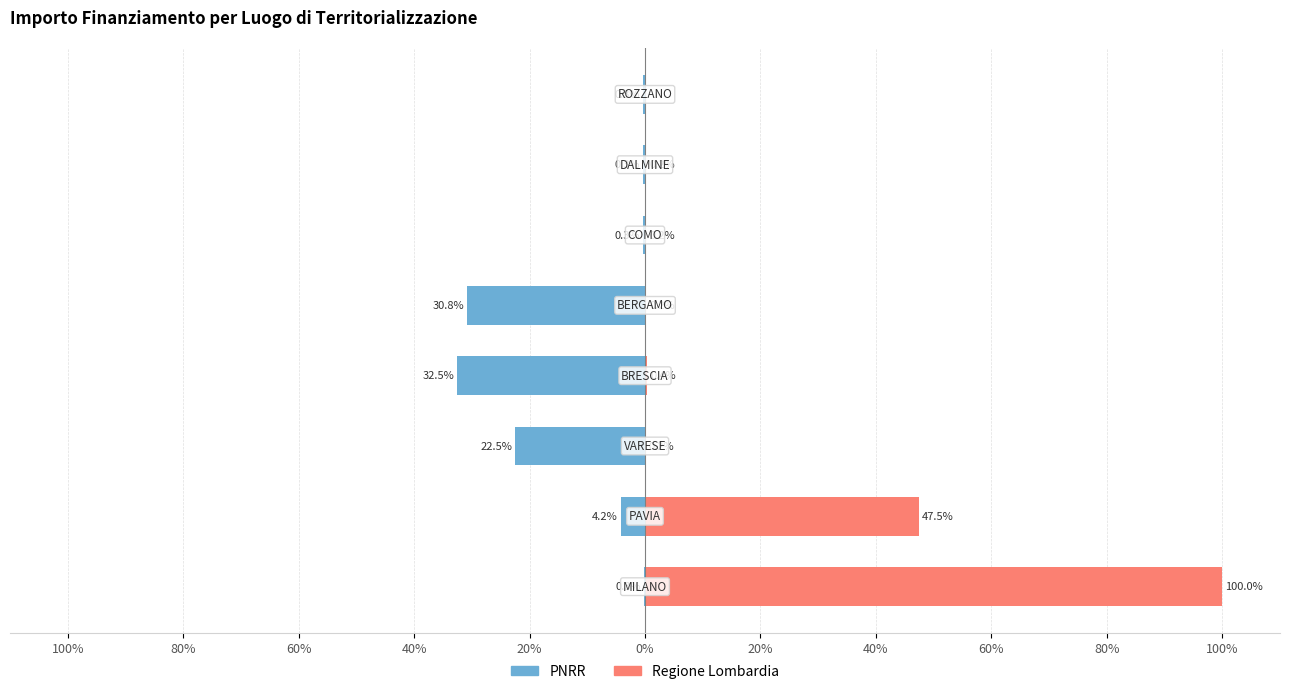

Is it true that PNRR equals -0.2 at 100%?

False